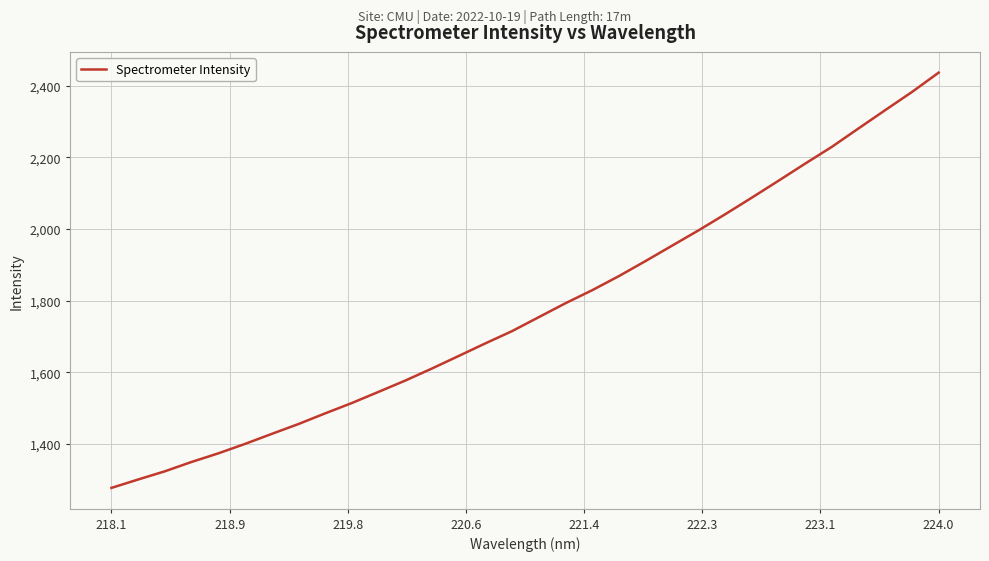

What is the maximum value shown in the chart?

2436.8